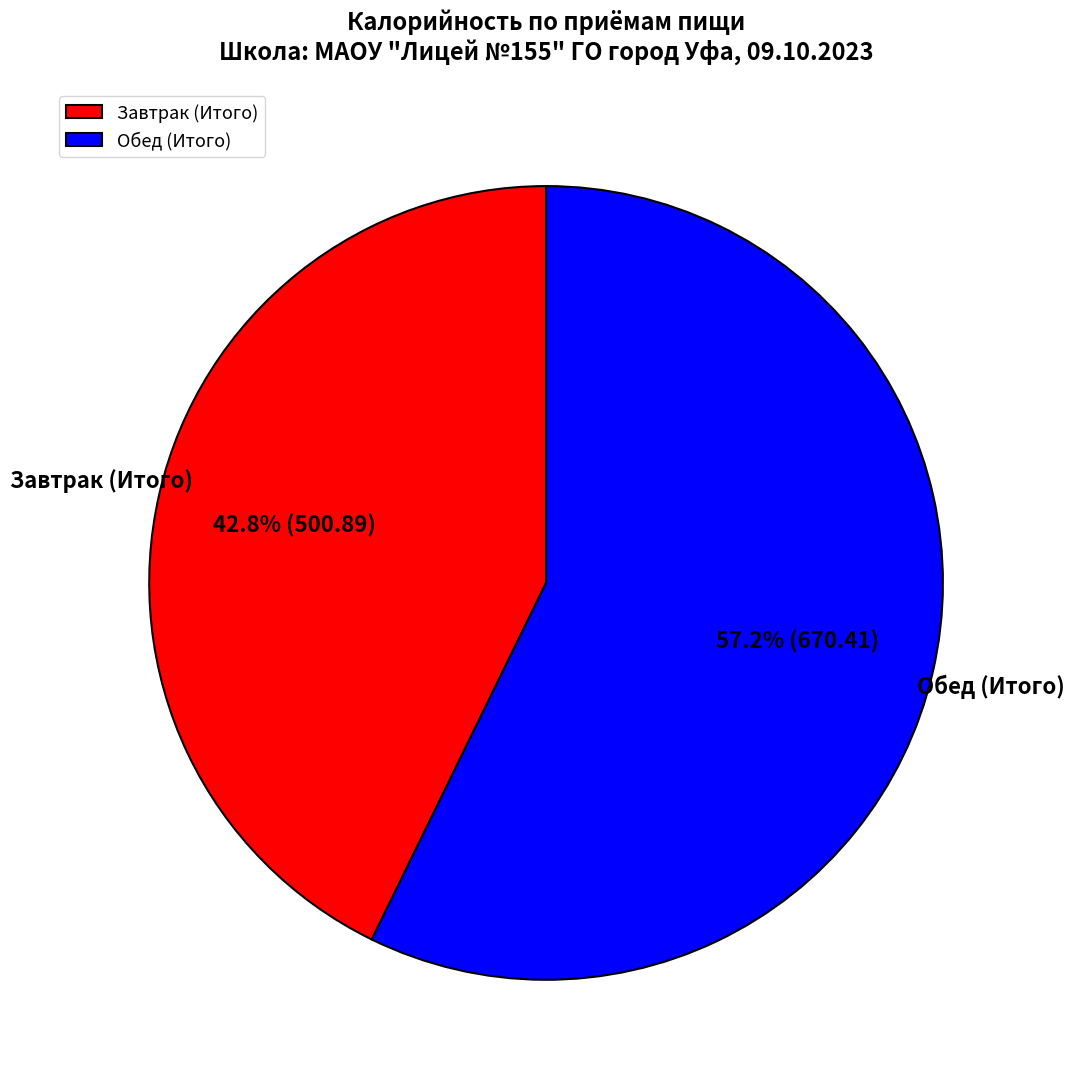

To the nearest percent, what percentage of the pie is Завтрак (Итого)?

43%